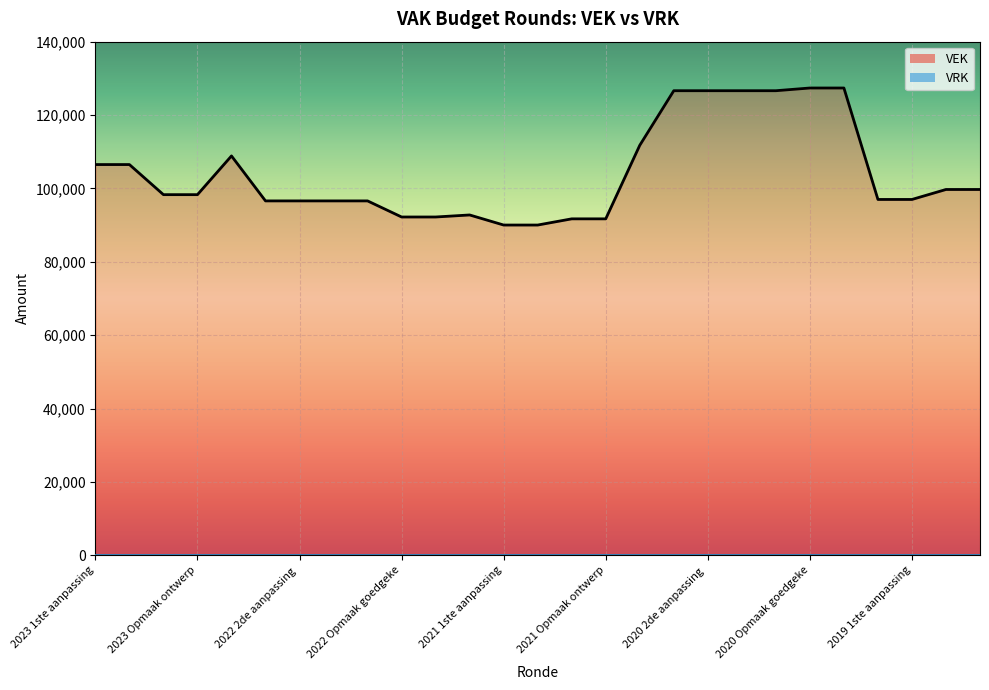

Between 2022 uitvoering and 2019 opmaak ontwerp, which is larger?

2022 uitvoering